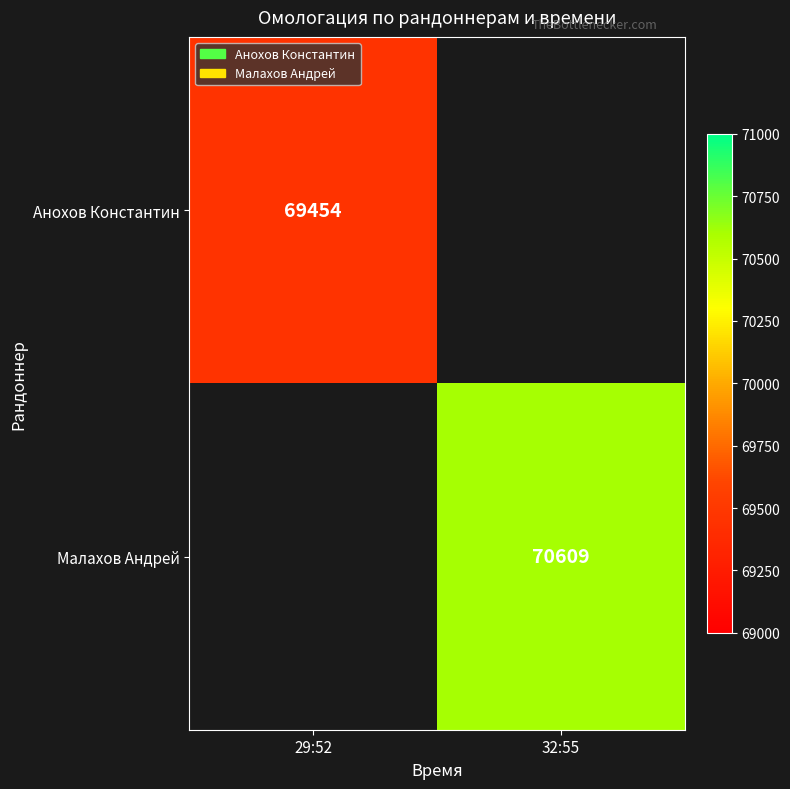

Which category has the highest value across all series?

32:55